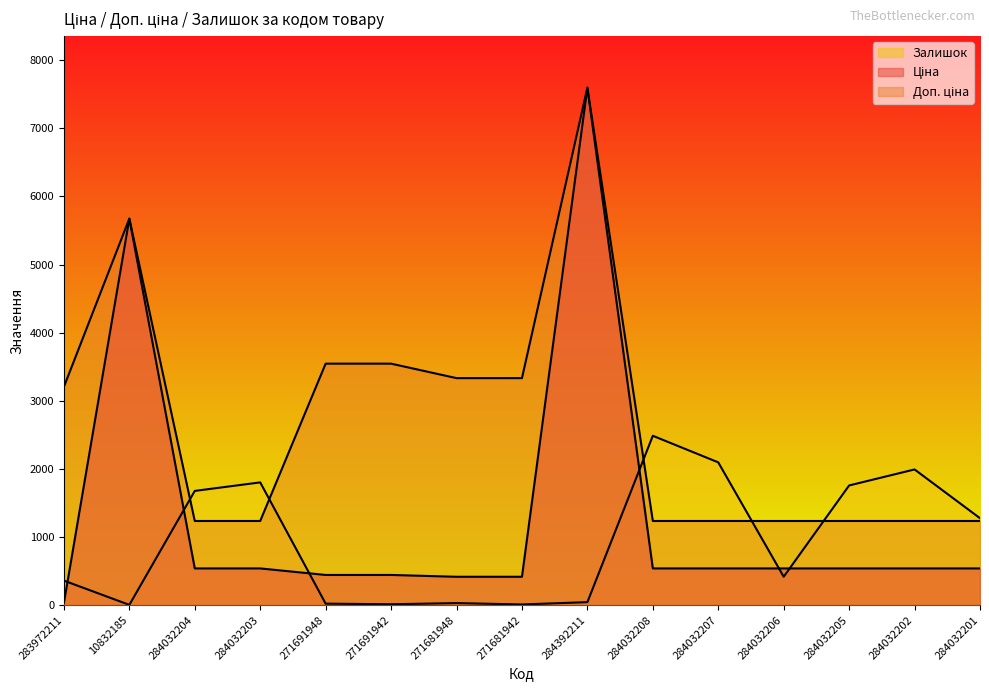

What is the maximum value shown in the chart?

7596.5